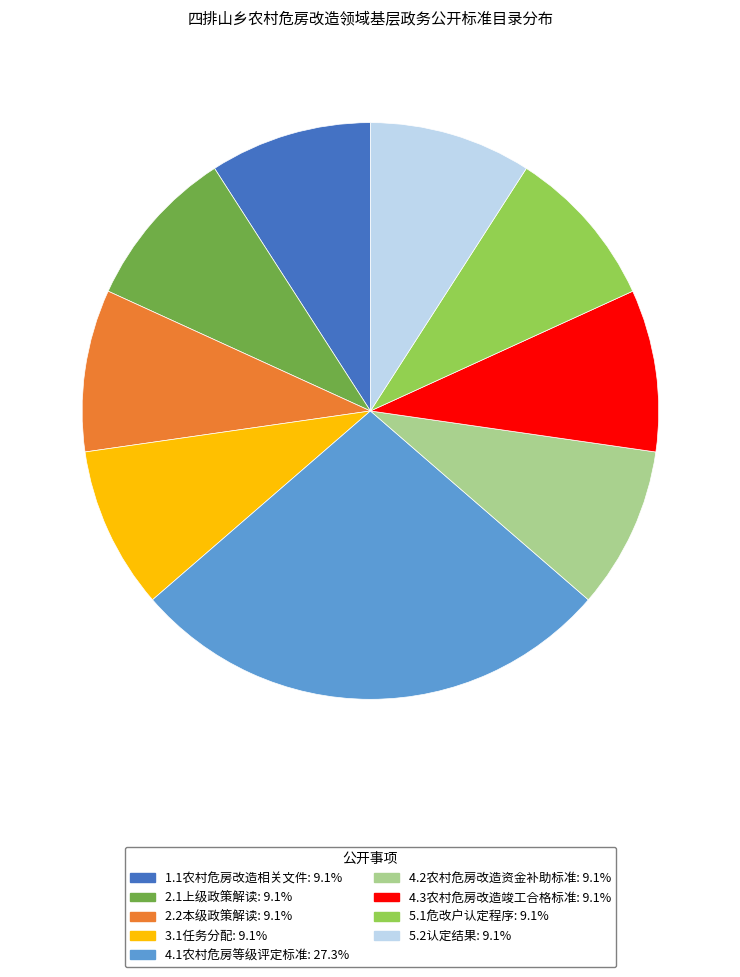

Do 2.2本级政策解读 and 4.1农村危房等级评定标准 together represent more than half of the pie?

No